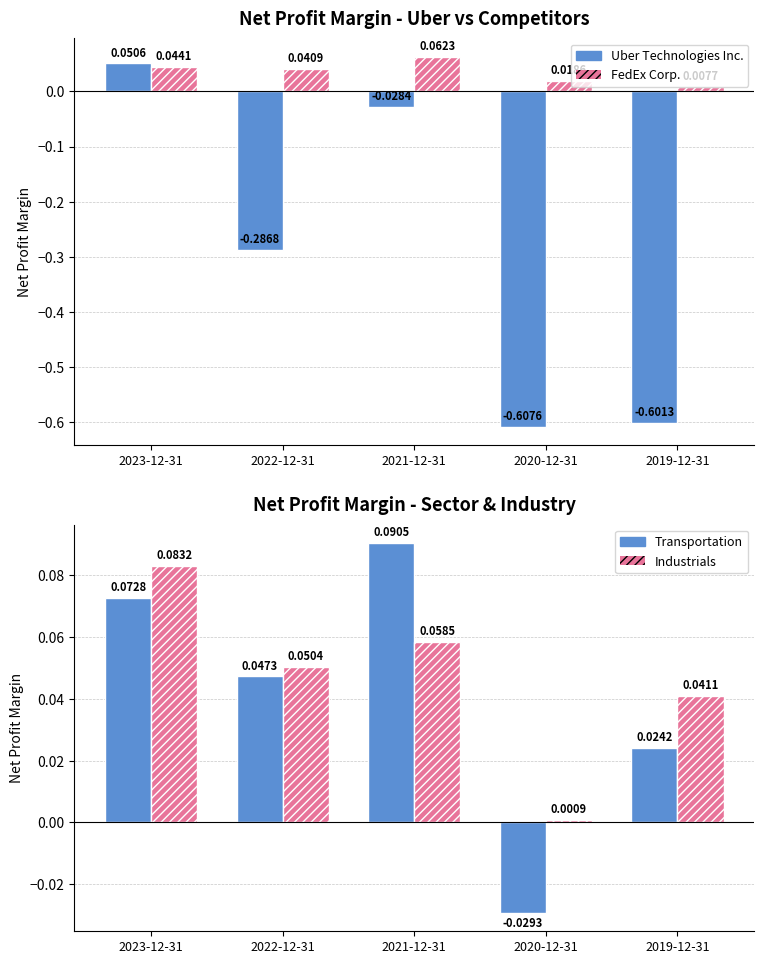

Which category has the lowest value in the FedEx Corp. series?

2019-12-31